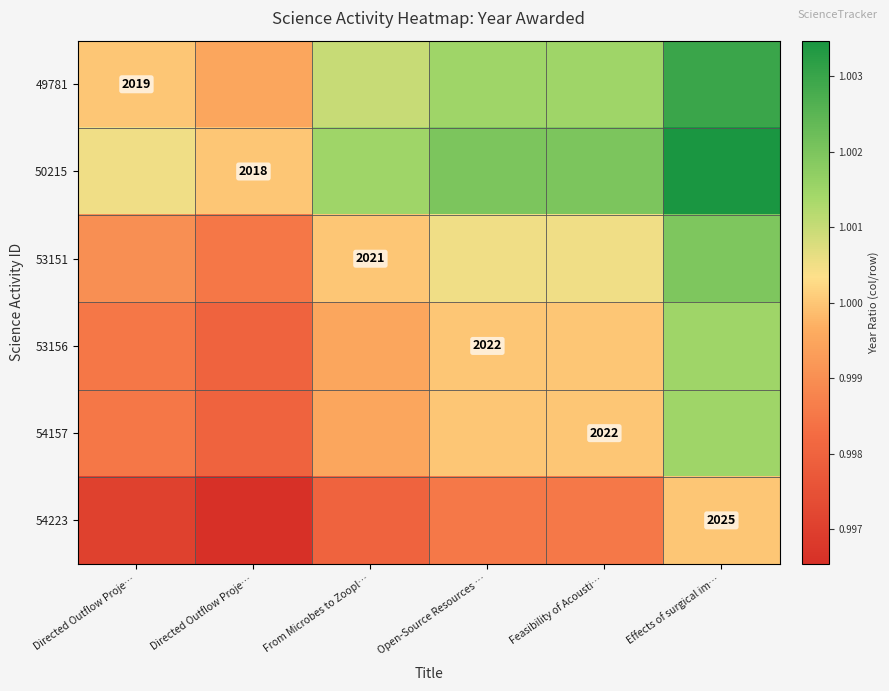

Rank the series by their maximum value, from highest to lowest.

50215, 49781, 53151, 53156, 54157, 54223